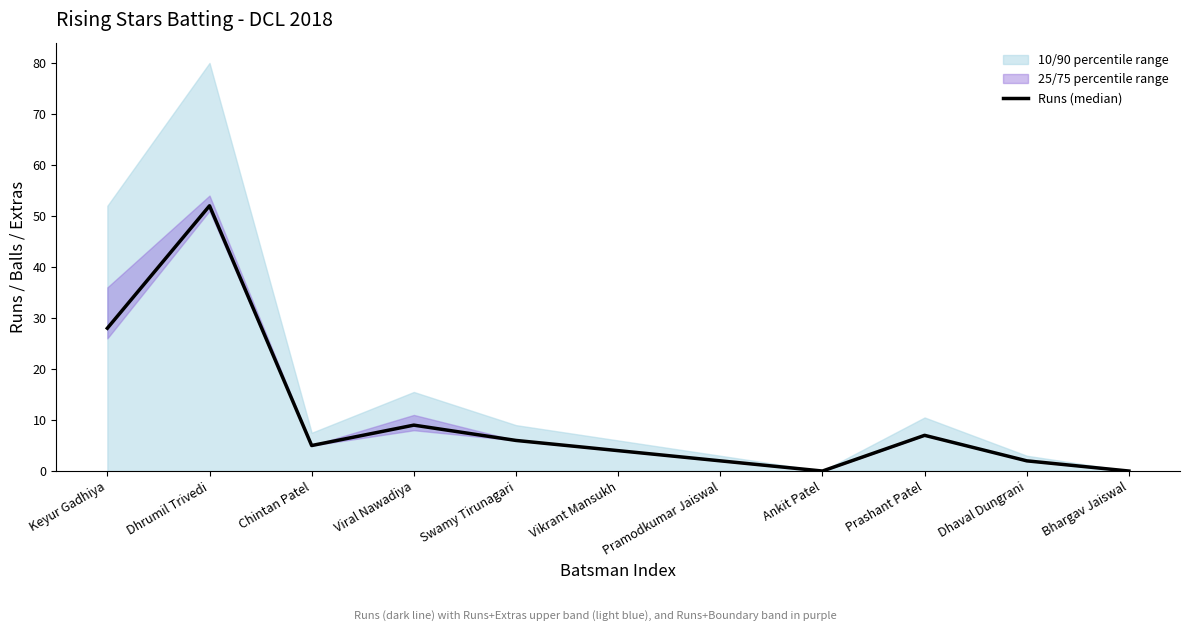

What is the maximum value shown in the chart?

52